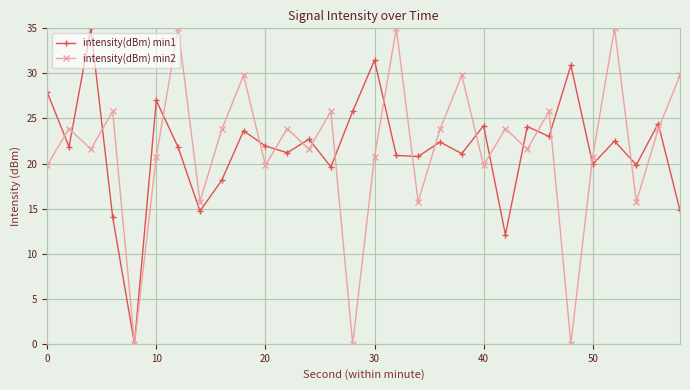

What is the difference between the maximum and minimum values in the intensity(dBm) min2 series?

35.0